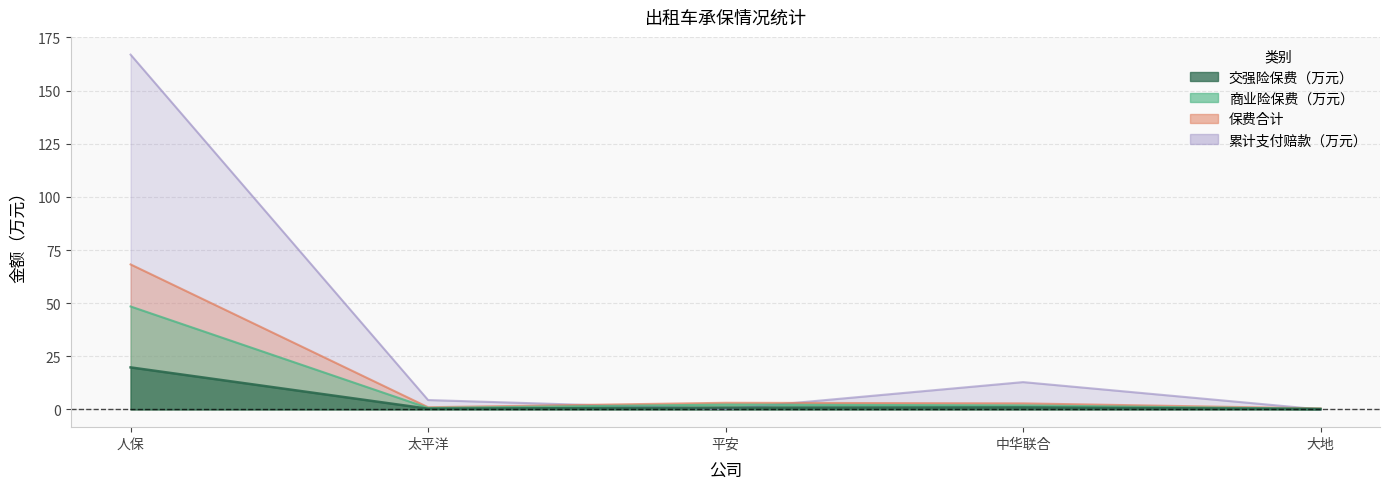

Reading left to right, extract all data points from this chart.

交强险保费（万元）: 19.8	0.3	0.8	0.9	0.2
商业险保费（万元）: 48.4	0.7	2.3	1.9	0.3
保费合计: 68.2	1.0	3.1	2.8	0.5
累计支付赔款（万元）: 166.9	4.4	0.1	12.9	0.0